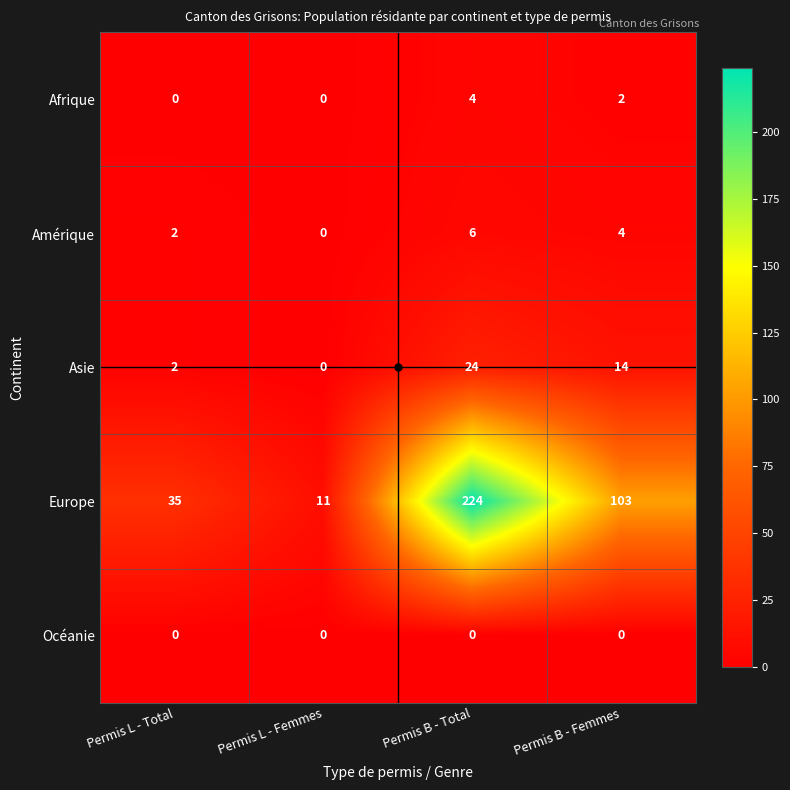

Count the number of categories in the chart.

4